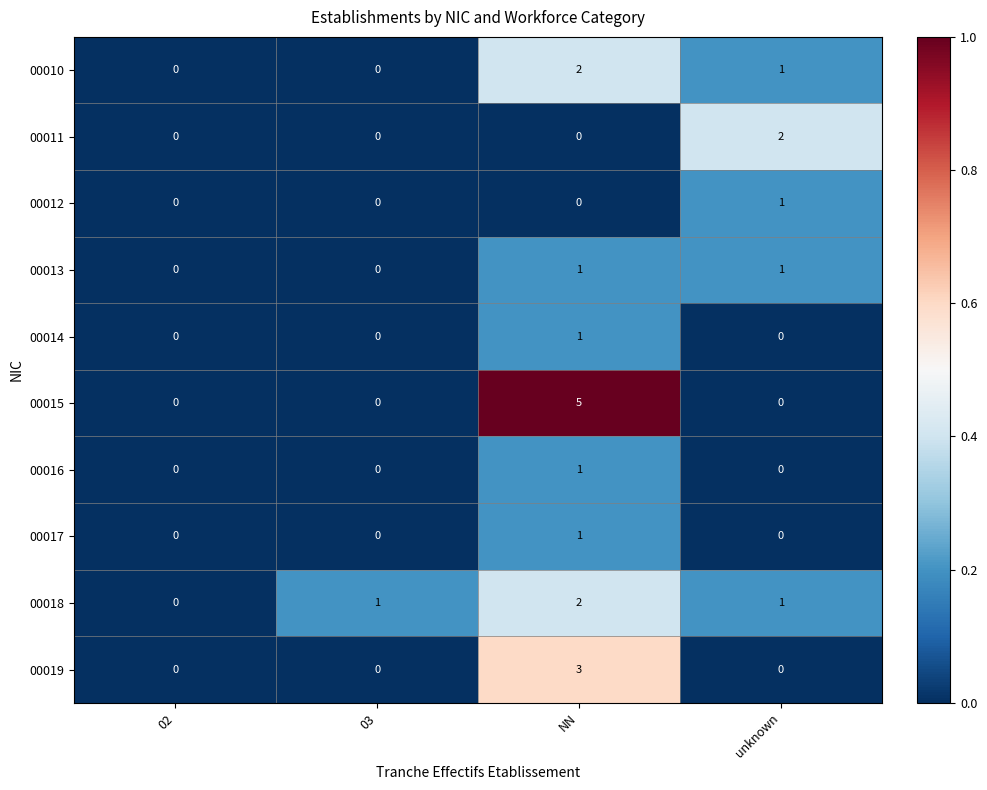

Which series has the widest spread of values?

00015